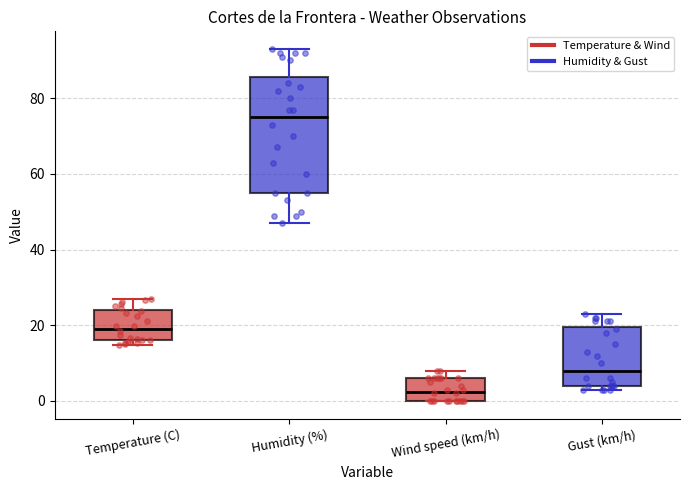

Which box's median line is the highest?

Humidity (%)